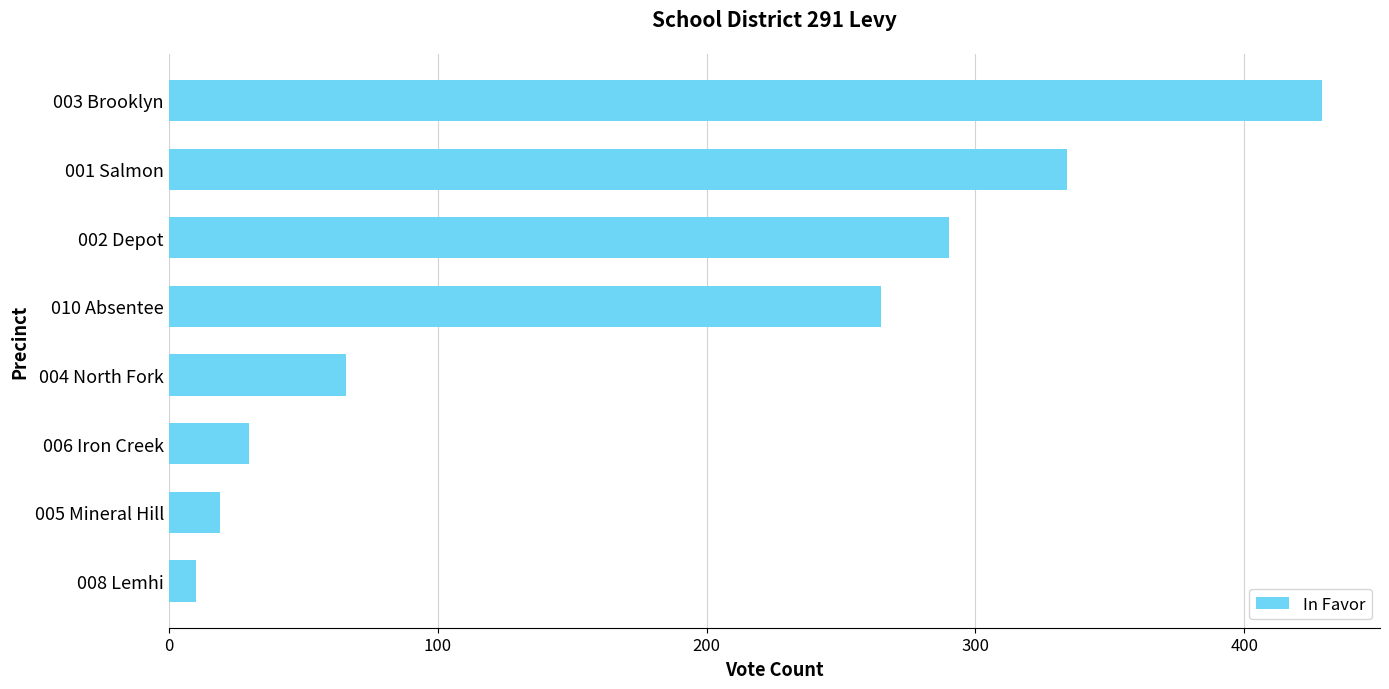

Is it true that the value at 010 Absentee is 265?

True